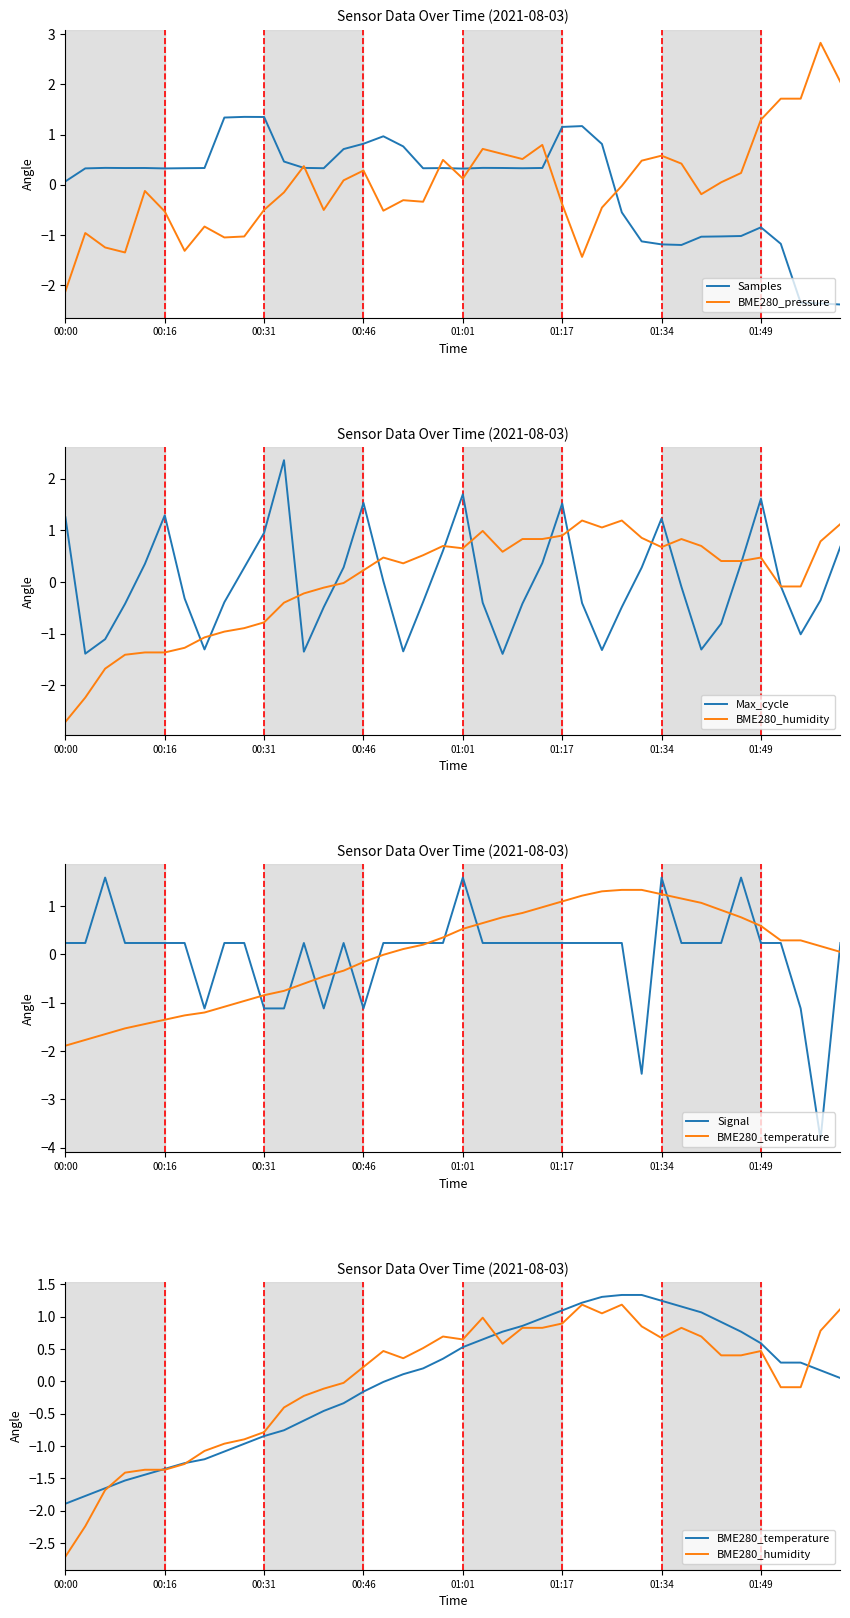

At which label does BME280_pressure reach its minimum?

00:00